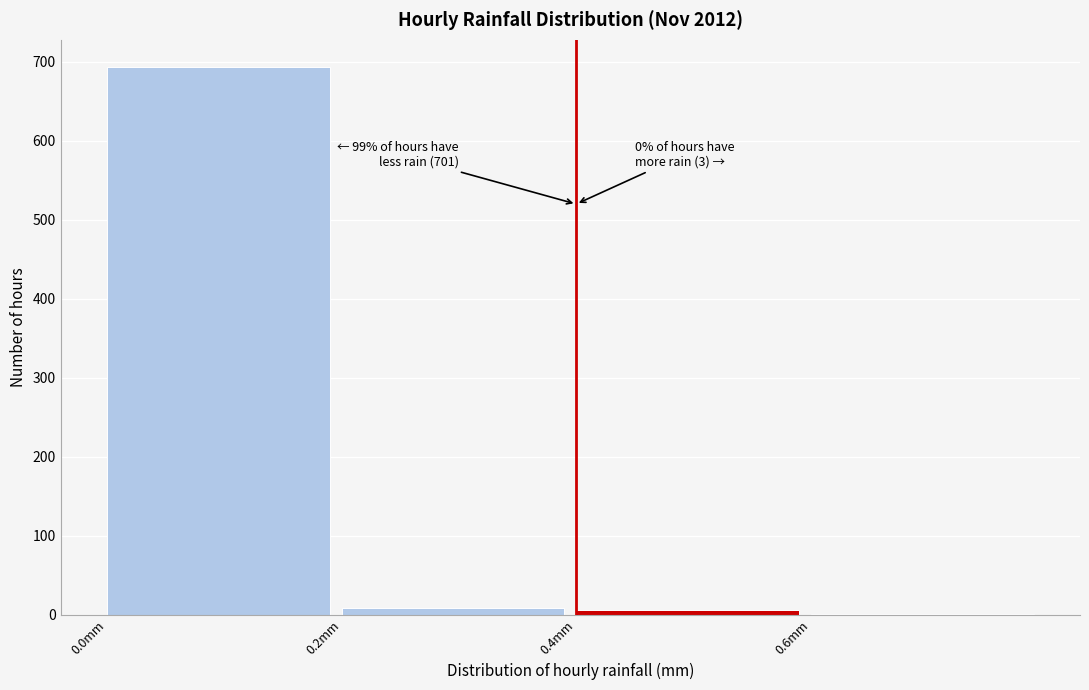

Which range on the x-axis has the tallest bar?

0.0 to 0.2